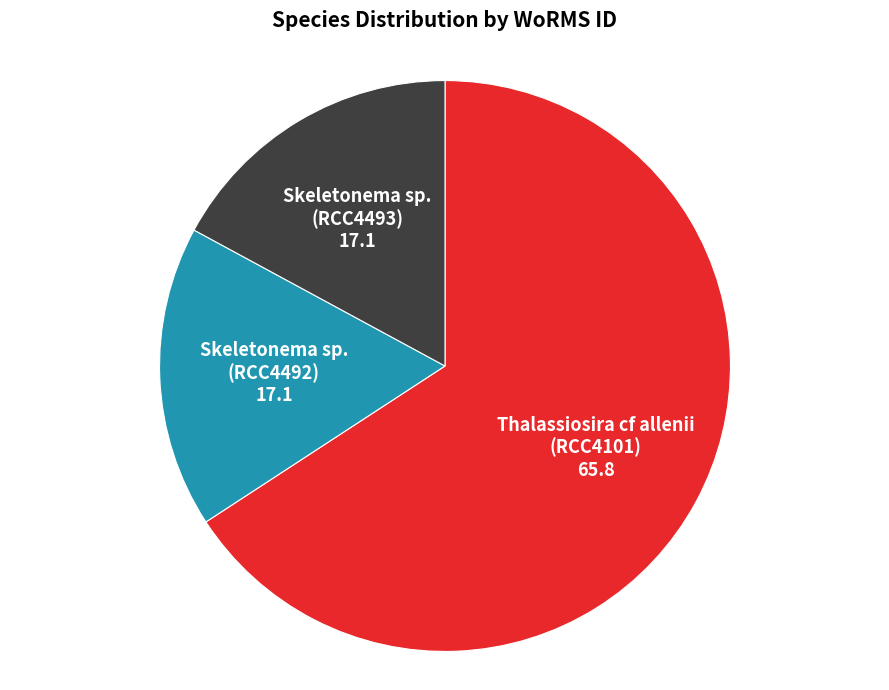

The Skeletonema sp. (RCC4492) slice represents 2% of the pie. True or false?

False